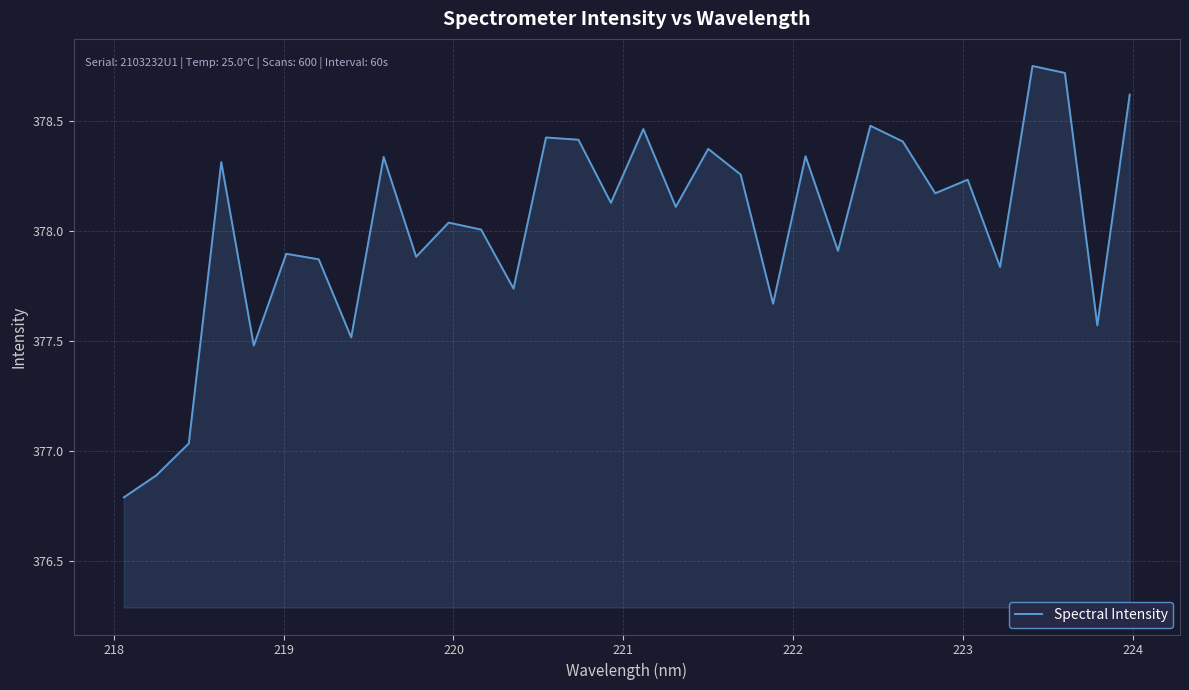

What is the difference between the maximum and minimum values?

2.0